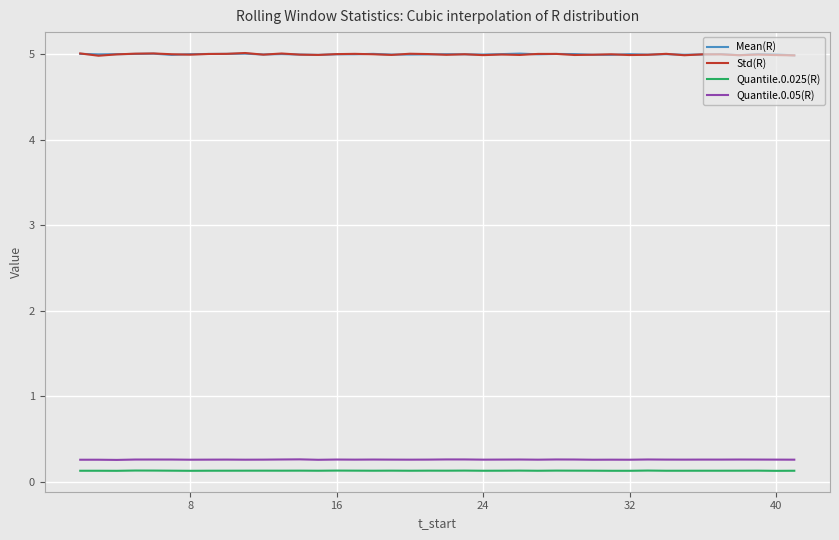

True or false: Std(R) and Quantile.0.025(R) cross at least once.

False